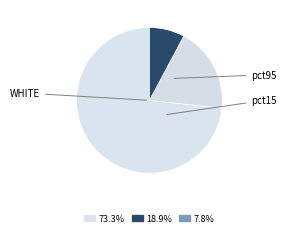

How many segments does this pie chart have?

3